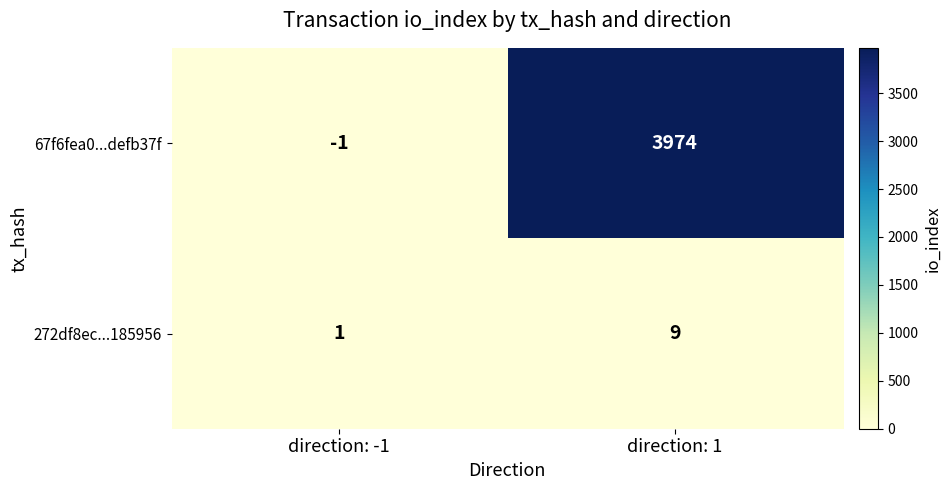

At direction: -1, list the series in order from smallest to largest.

67f6fea0...defb37f, 272df8ec...185956